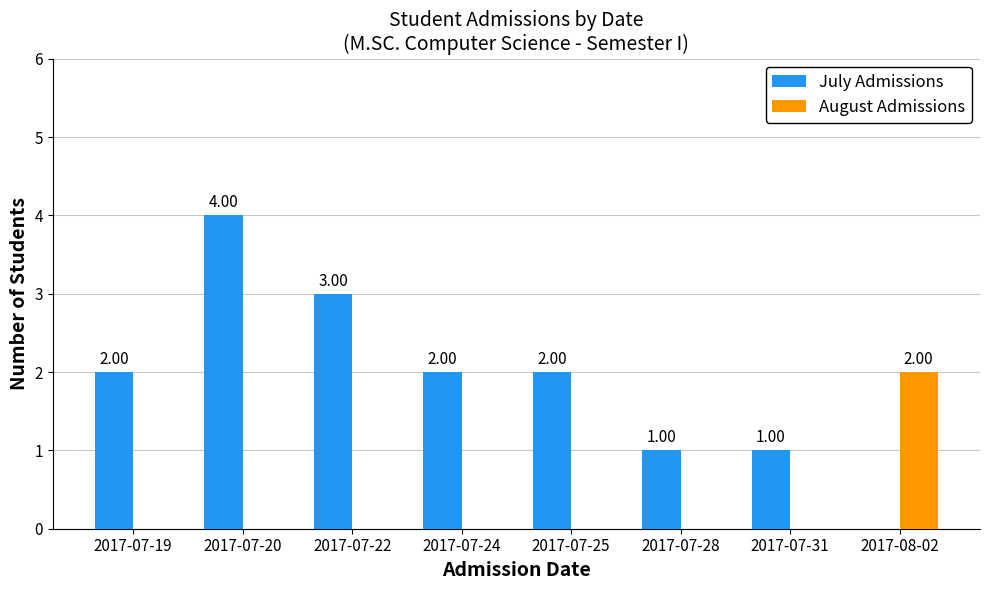

At which category is the sum across all series the highest?

2017-07-20